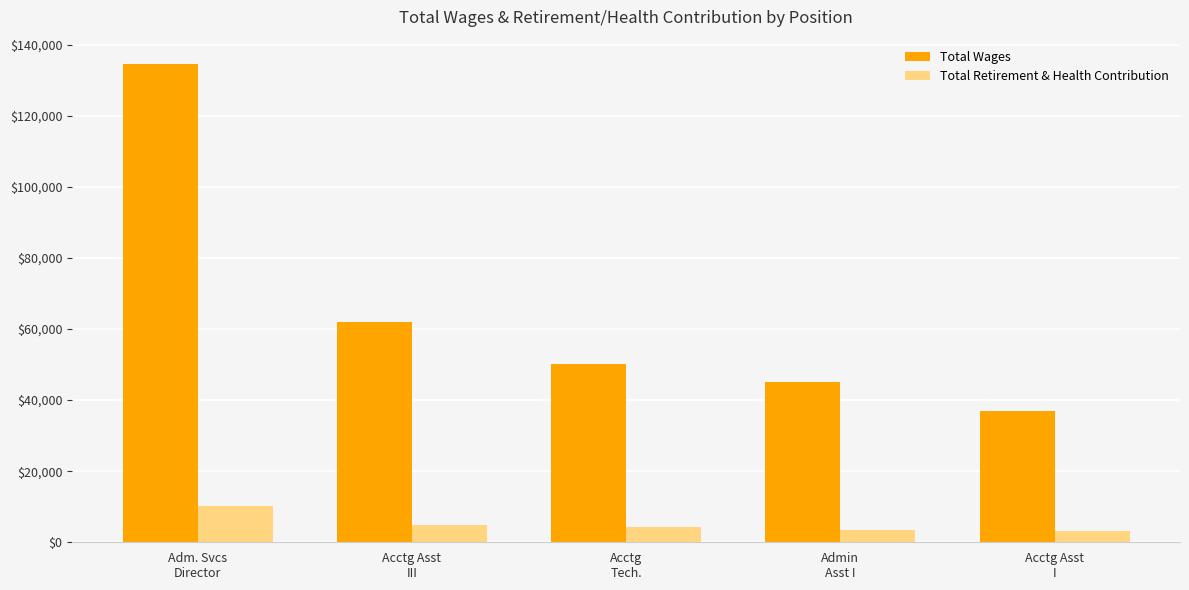

Which category has the lowest value in the Total Wages series?

Acctg Asst
I